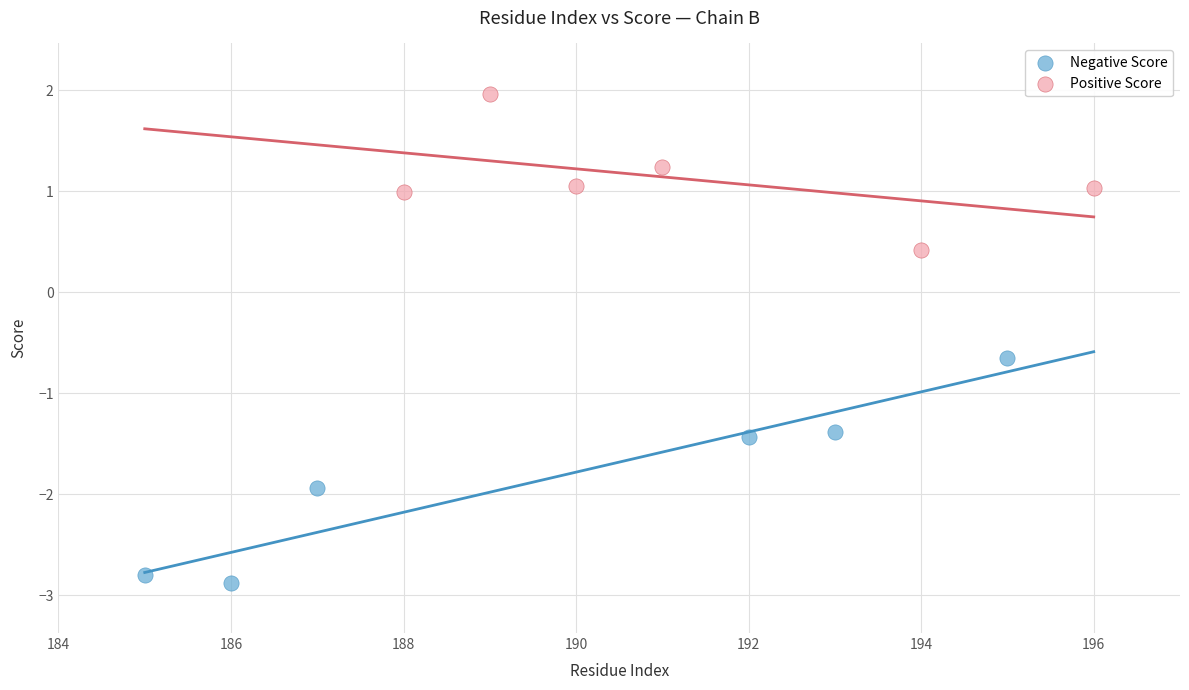

Which series has the widest spread of Y values?

Negative Score